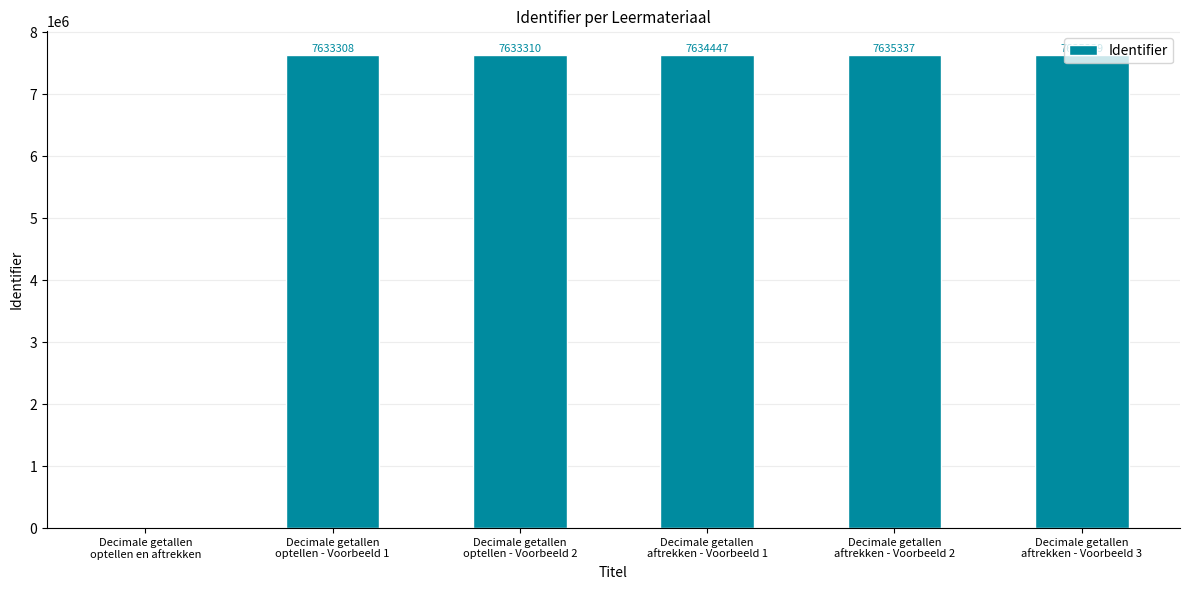

Between Decimale getallen
optellen - Voorbeeld 2 and Decimale getallen
aftrekken - Voorbeeld 1, which is larger?

Decimale getallen
aftrekken - Voorbeeld 1